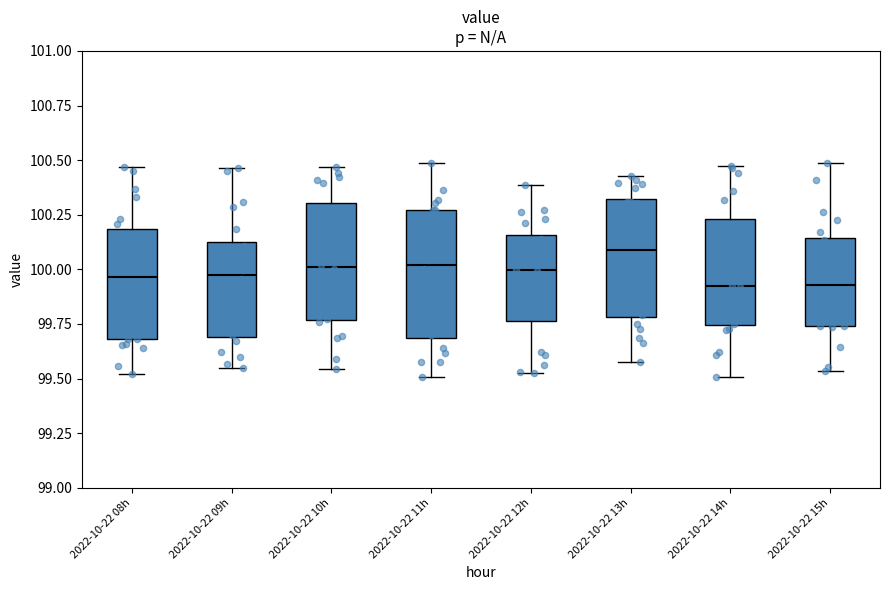

Reading left to right, read every box against the y-axis: the position of its median line, the range the box covers, and the ends of its whiskers. The values are not printed on the chart, so give them approximately, as read against the axis.

2022-10-22 08h: median 99.95, box 99.70 to 100.20, whiskers 99.50 to 100.45
2022-10-22 09h: median 100.00, box 99.70 to 100.15, whiskers 99.55 to 100.45
2022-10-22 10h: median 100.00, box 99.75 to 100.30, whiskers 99.55 to 100.45
2022-10-22 11h: median 100.00, box 99.70 to 100.25, whiskers 99.50 to 100.50
2022-10-22 12h: median 100.00, box 99.75 to 100.15, whiskers 99.55 to 100.40
2022-10-22 13h: median 100.10, box 99.80 to 100.30, whiskers 99.60 to 100.45
2022-10-22 14h: median 99.90, box 99.75 to 100.25, whiskers 99.50 to 100.45
2022-10-22 15h: median 99.95, box 99.75 to 100.15, whiskers 99.55 to 100.50